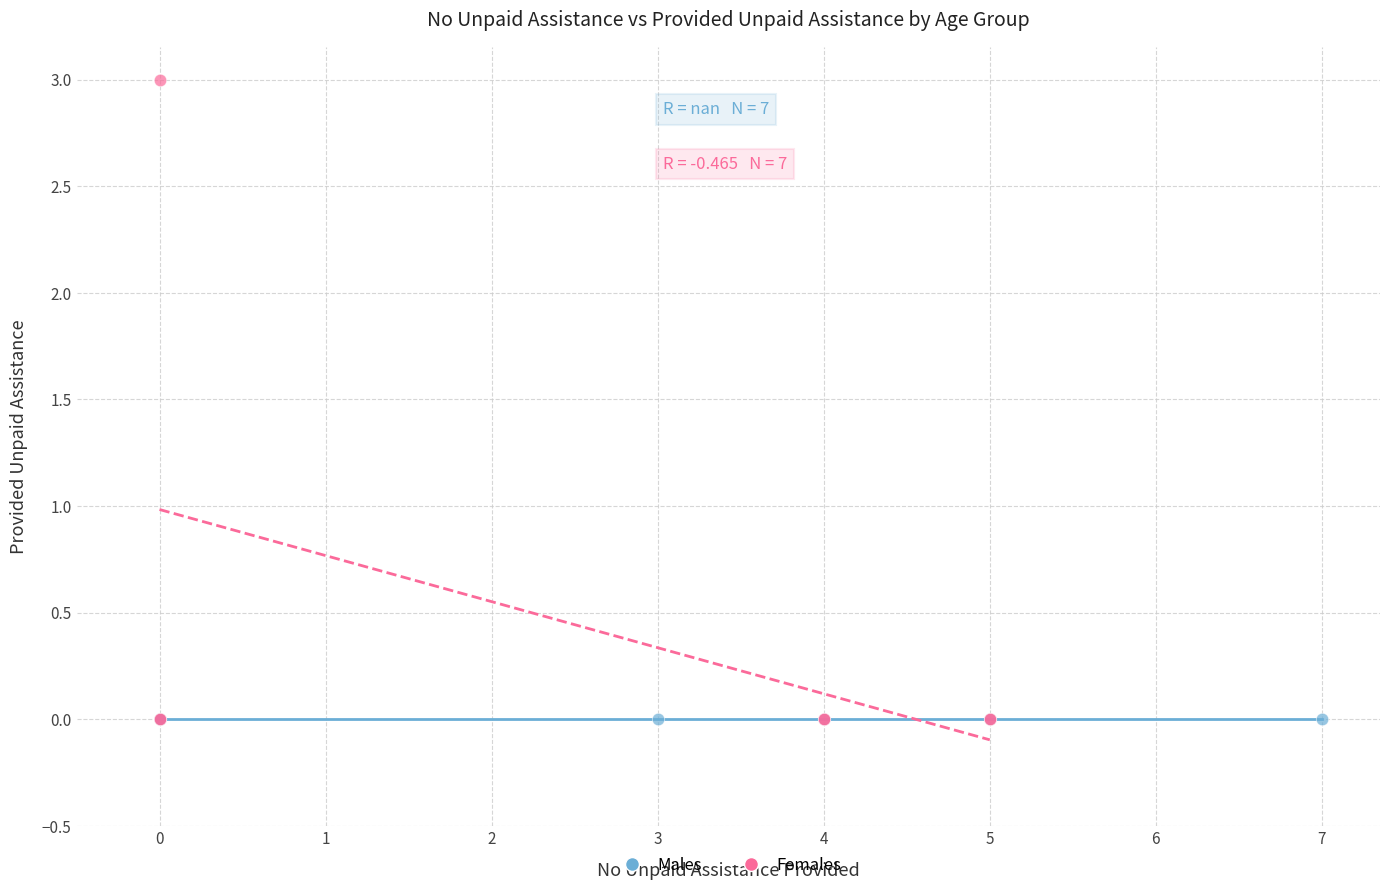

Which series reaches the maximum Y coordinate?

Females